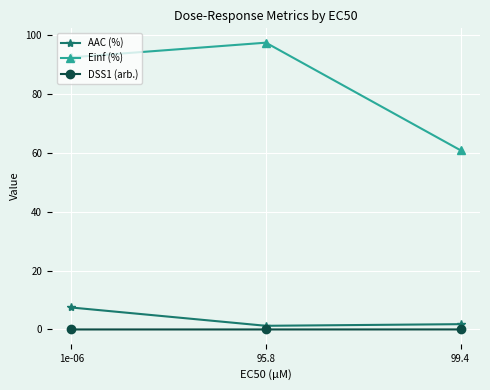

How many lines are shown in the chart?

3